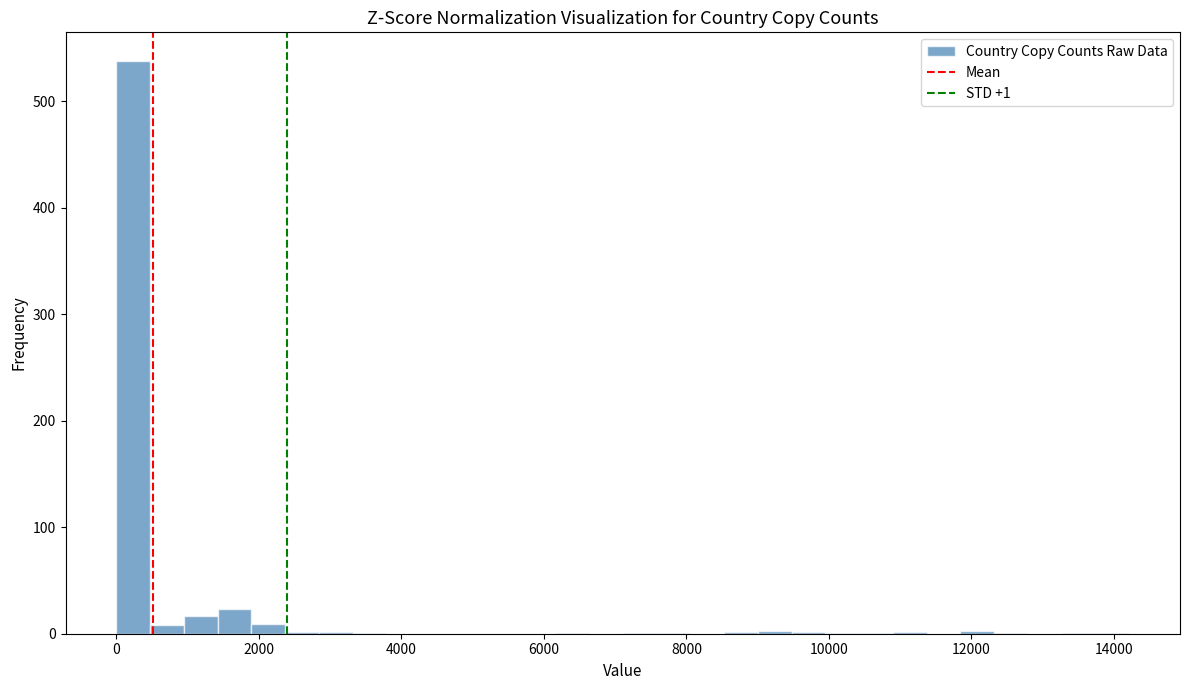

Read against the x-axis, roughly where is the centre of the tallest bar?

200